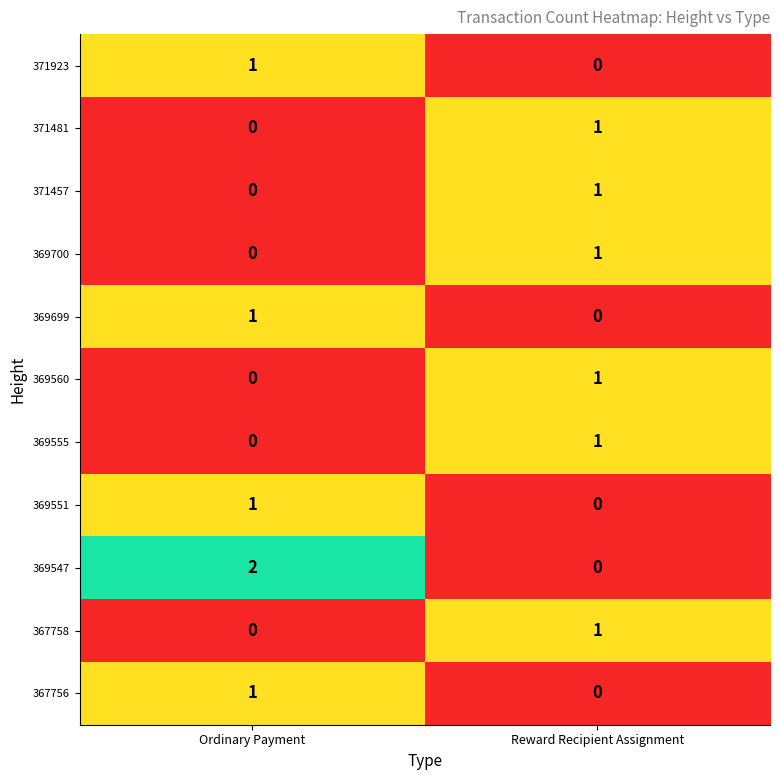

Reading left to right, extract all data points from this chart.

371923: 1	0
371481: 0	1
371457: 0	1
369700: 0	1
369699: 1	0
369560: 0	1
369555: 0	1
369551: 1	0
369547: 2	0
367758: 0	1
367756: 1	0